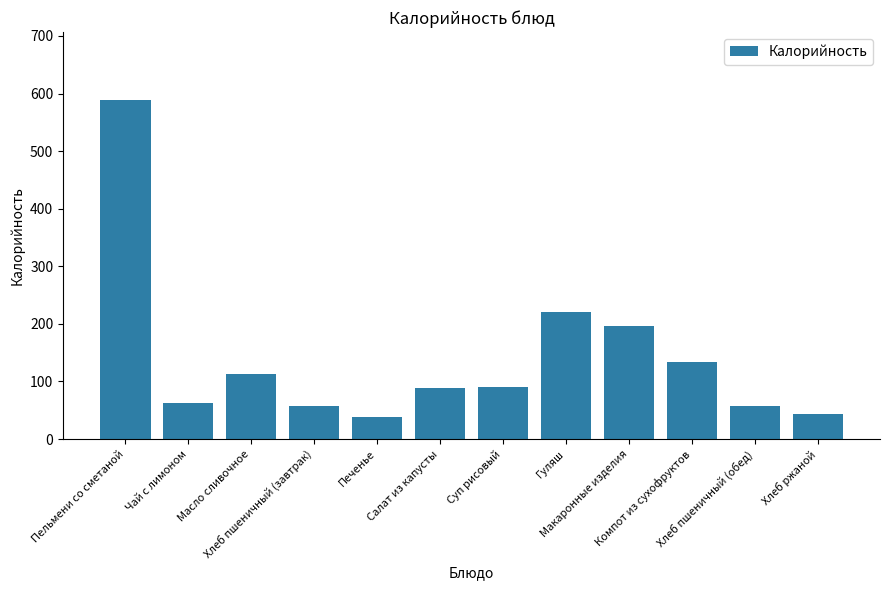

What is the value of the 2nd bar from the left?

62.0